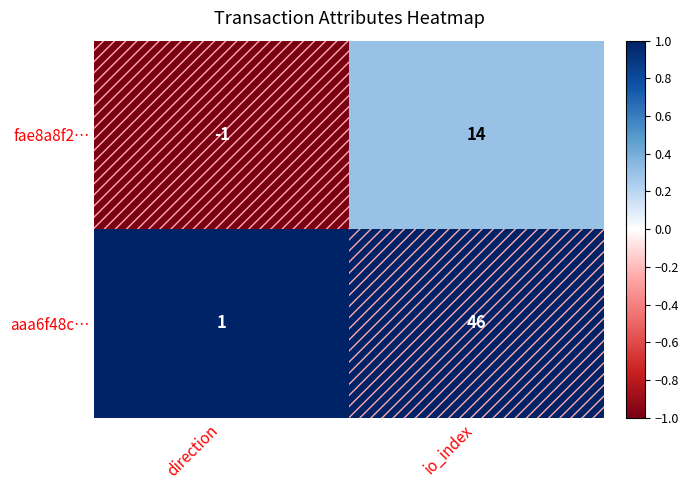

Which series has the largest total across all categories?

aaa6f48c…